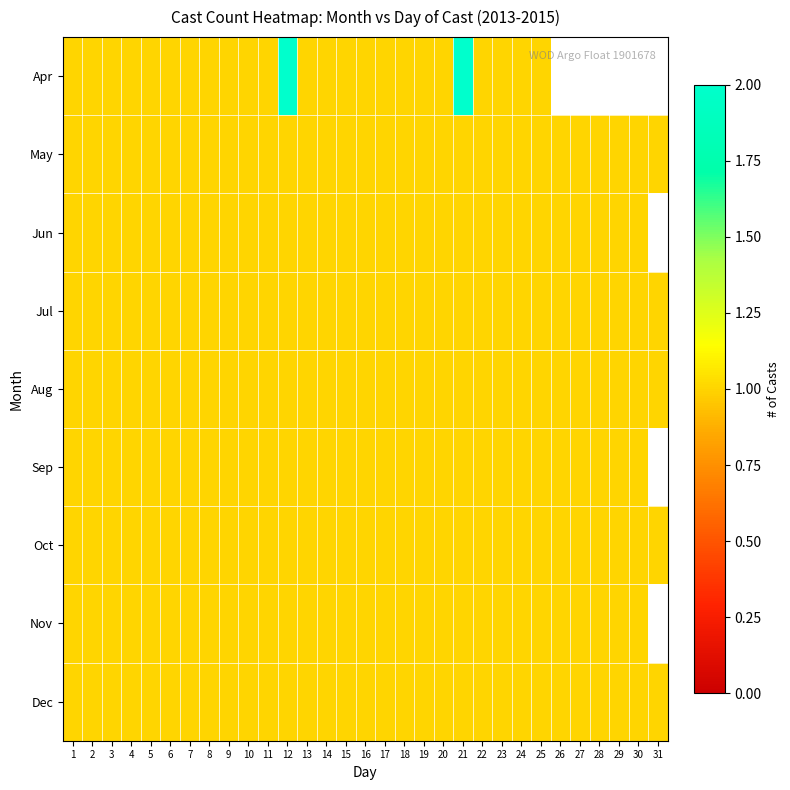

Rank the series by their maximum value, from highest to lowest.

Apr, May, Jun, Jul, Aug, Sep, Oct, Nov, Dec